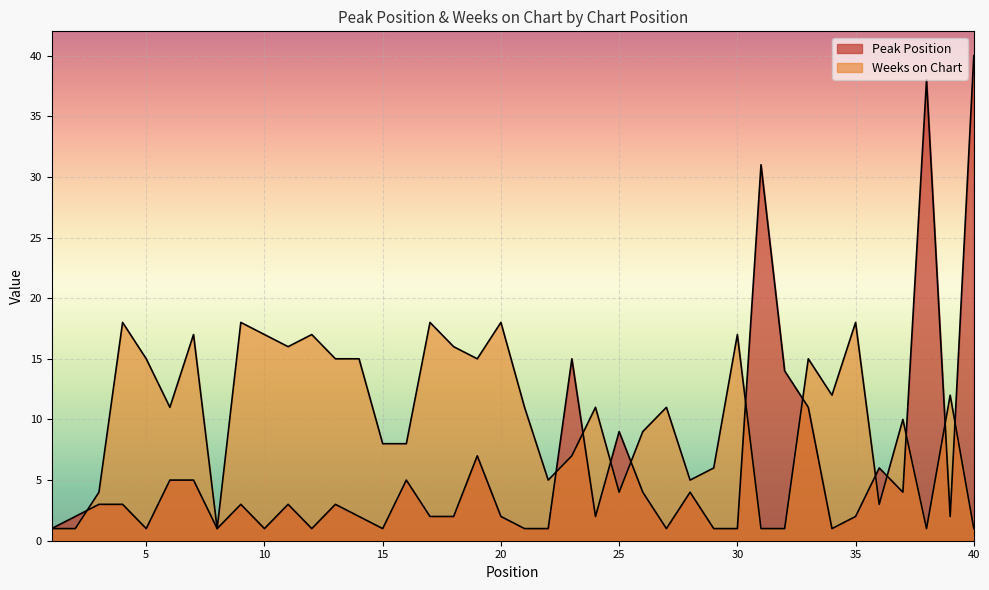

How many lines are shown in the chart?

2